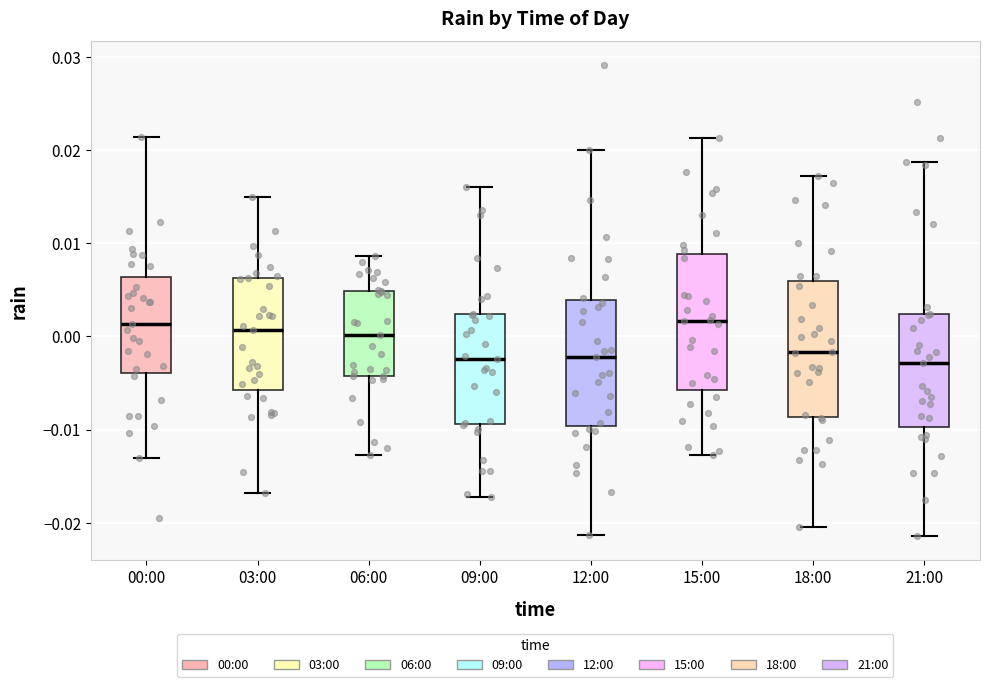

Where is the upper edge of the box for 09:00 on the y-axis? The values are not printed on the chart, so give them approximately, as read against the axis.

0.002